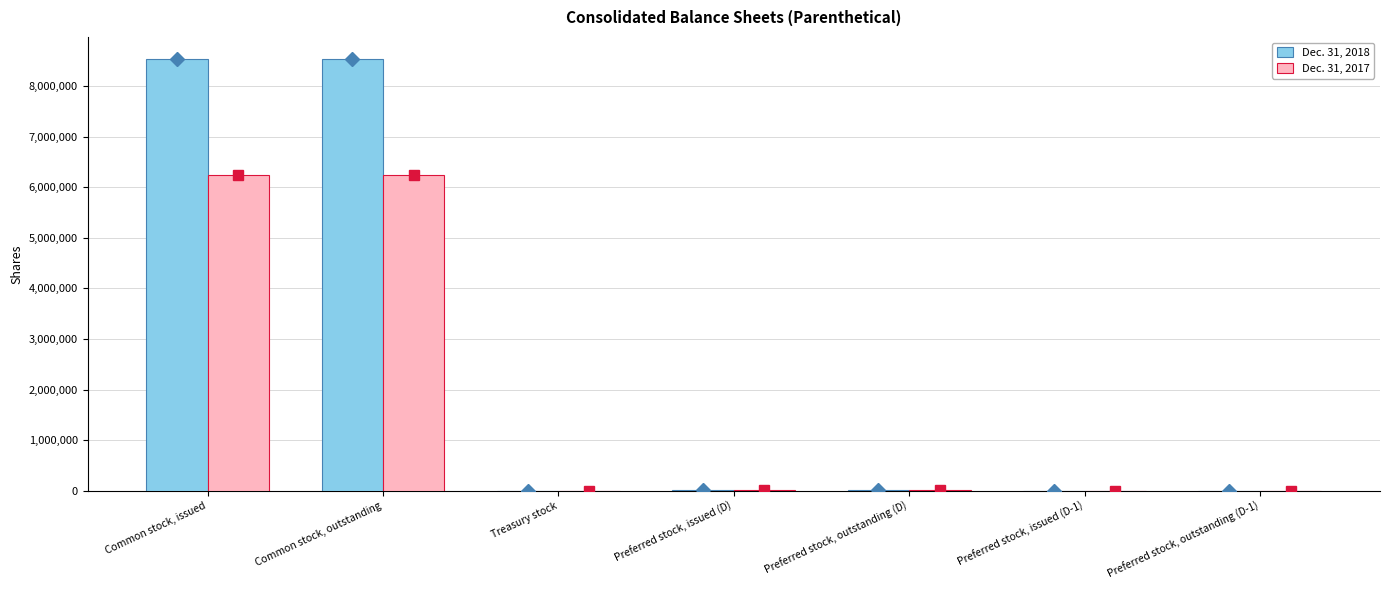

True or false: Dec. 31, 2018 has a value of 12 at Treasury stock.

True